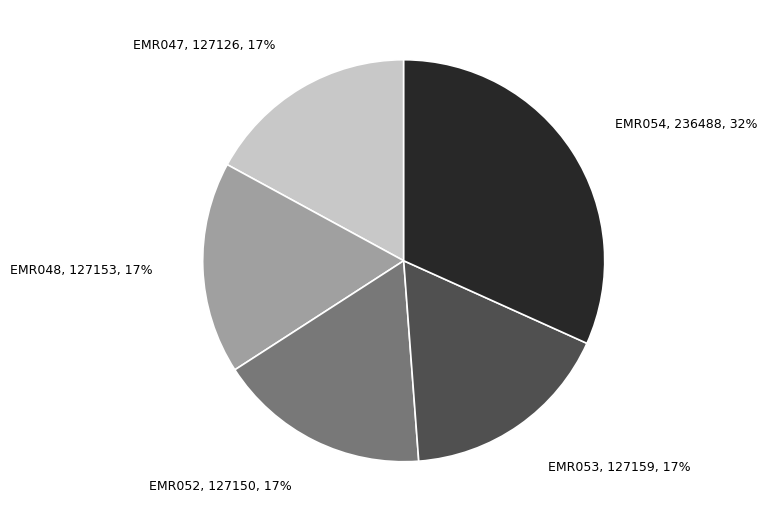

How many segments does this pie chart have?

5